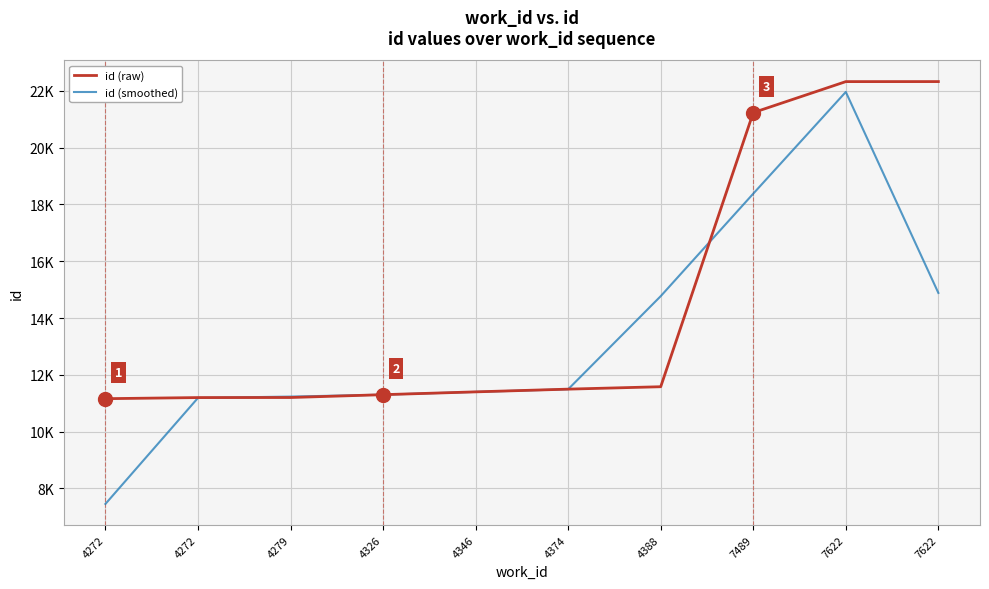

Does the chart have visible grid lines?

Yes